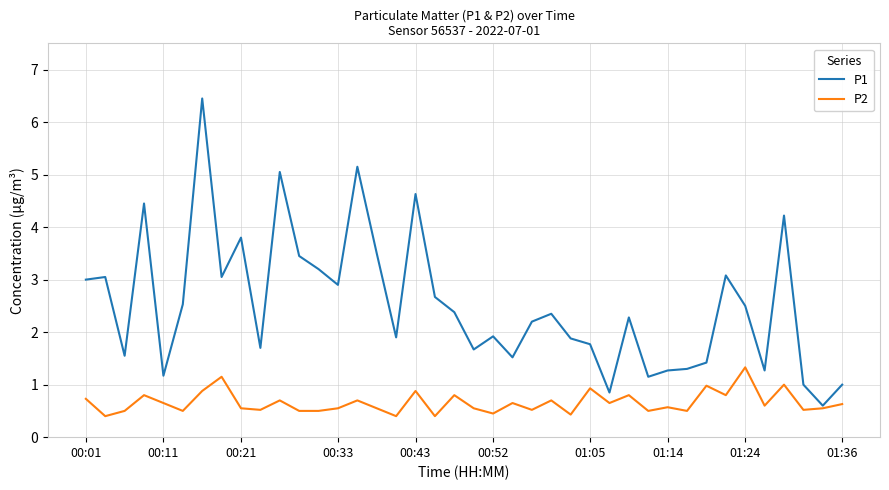

List the series in order of their peak value, lowest first.

P2, P1